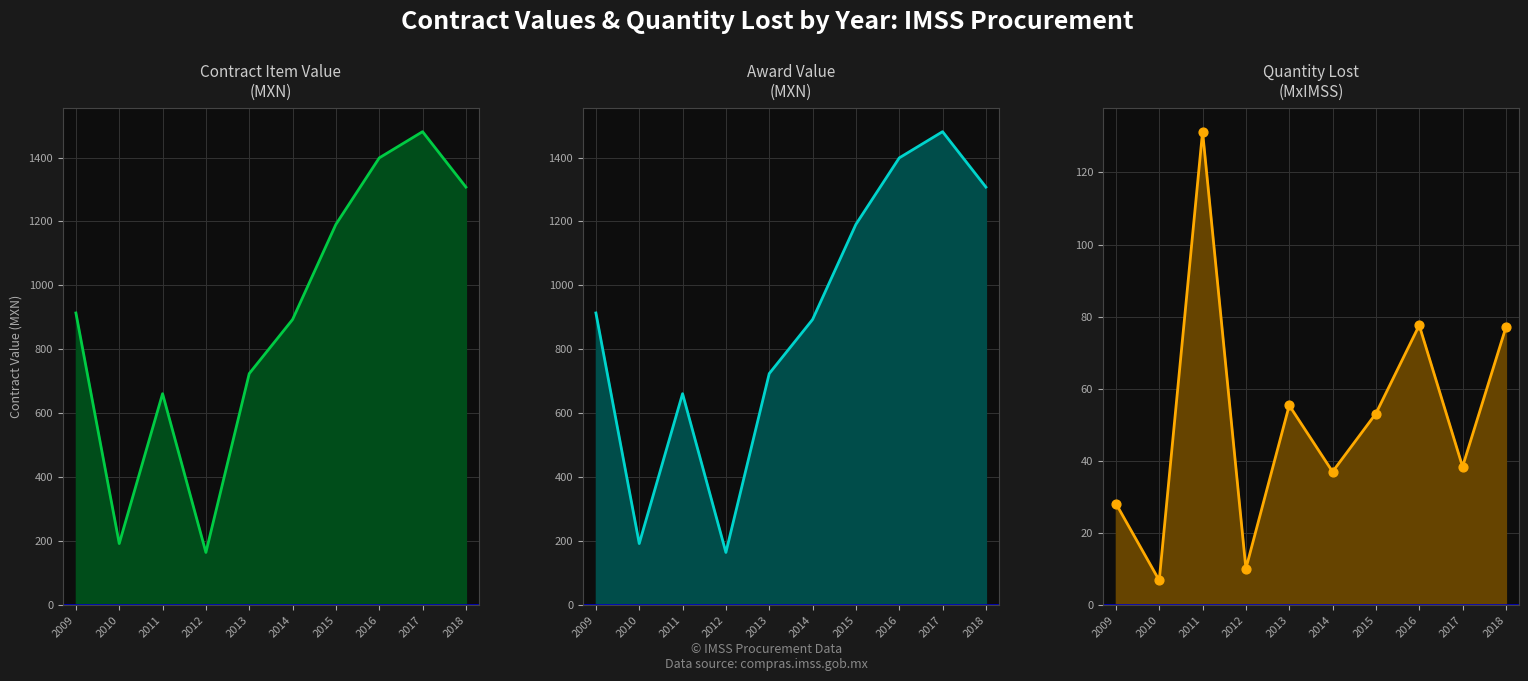

Which series has the widest spread of Y values?

contracts.items.valueMxIMSS_line